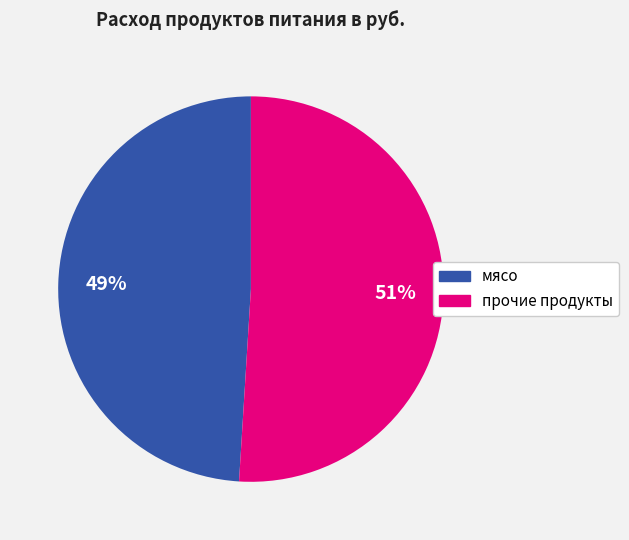

Count the number of slices in the pie.

2